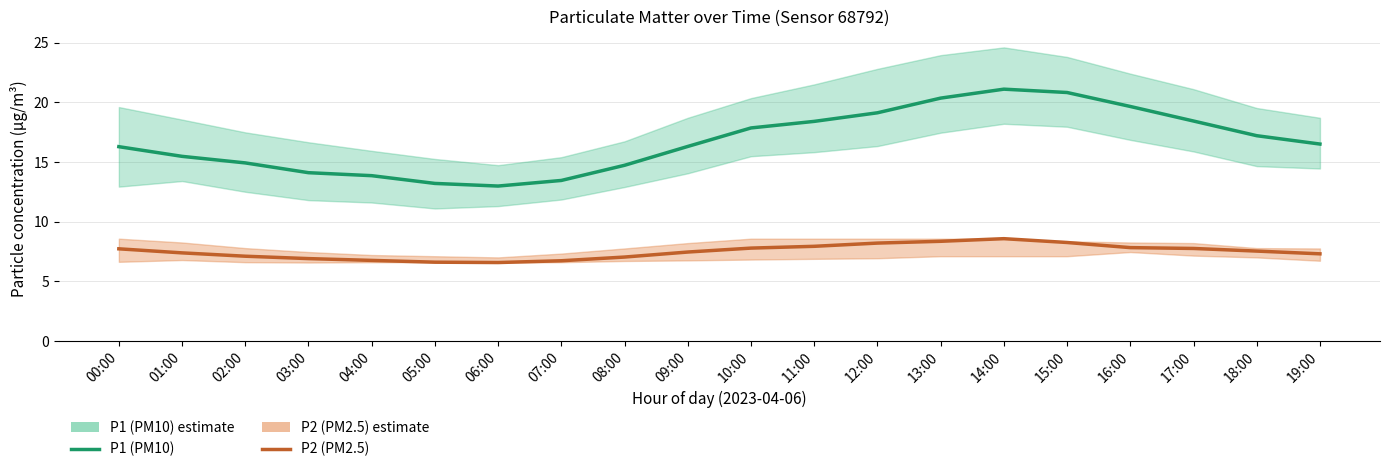

What are all the series names shown in the legend?

P1 (PM10), P2 (PM2.5)